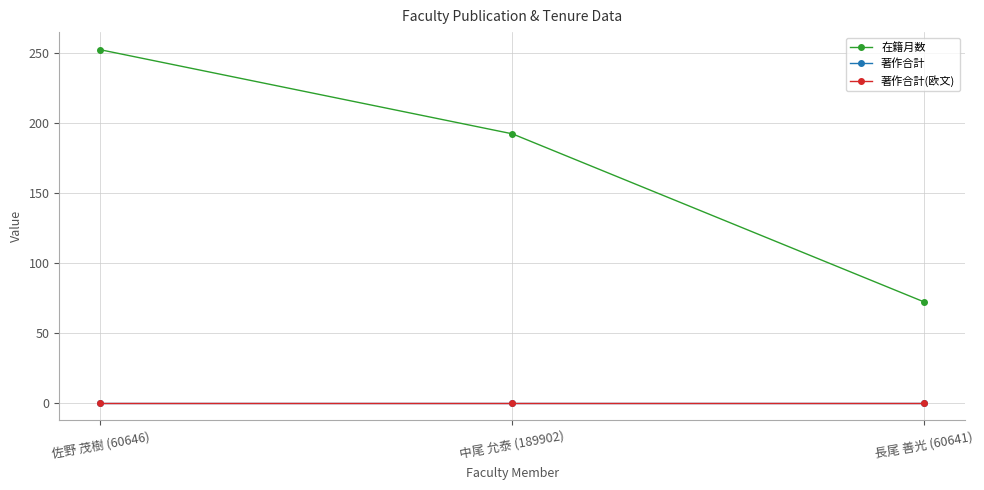

Is this an area chart (filled region under the line)?

No